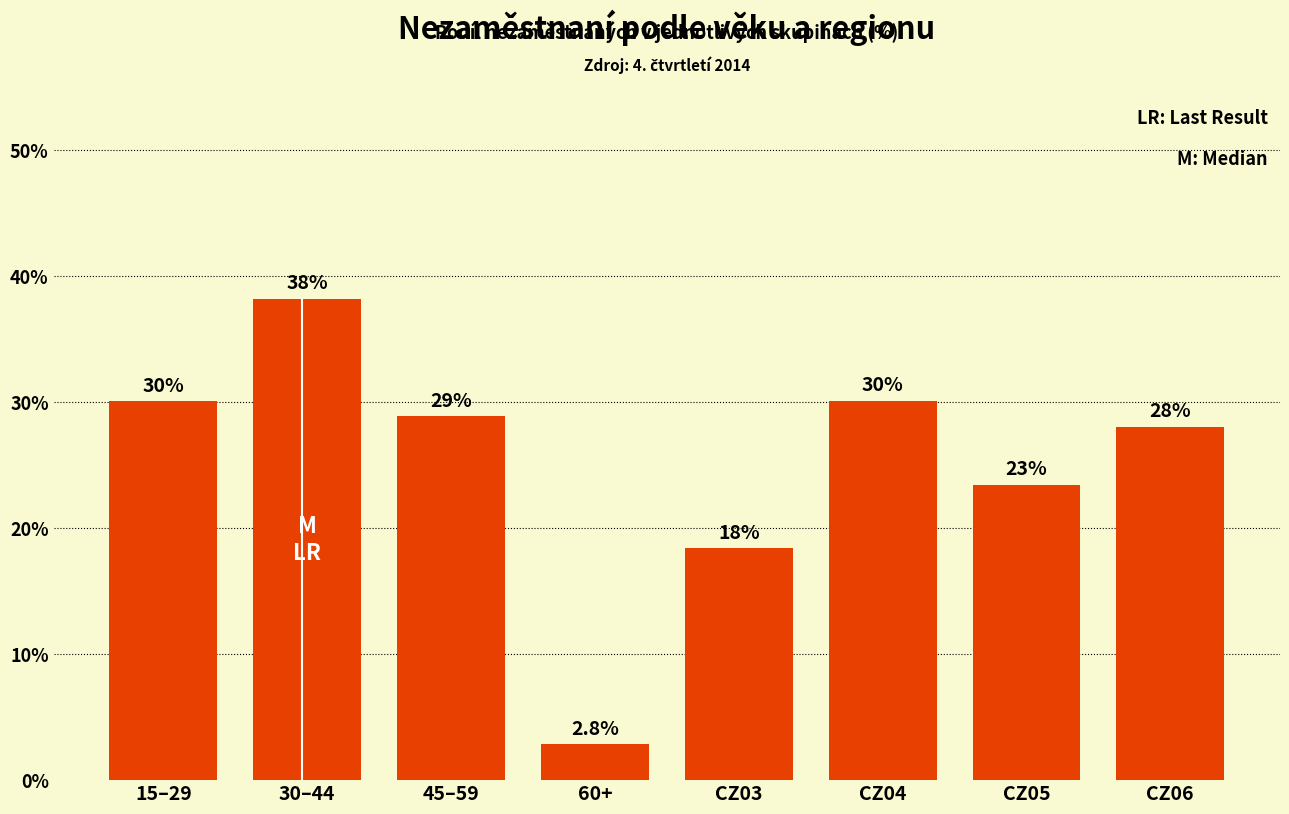

Reading right to left, transcribe all the data shown in this chart.

CZ06=28.0	CZ05=23.5	CZ04=30.1	CZ03=18.4	60+=2.8	45–59=28.9	30–44=38.2	15–29=30.1